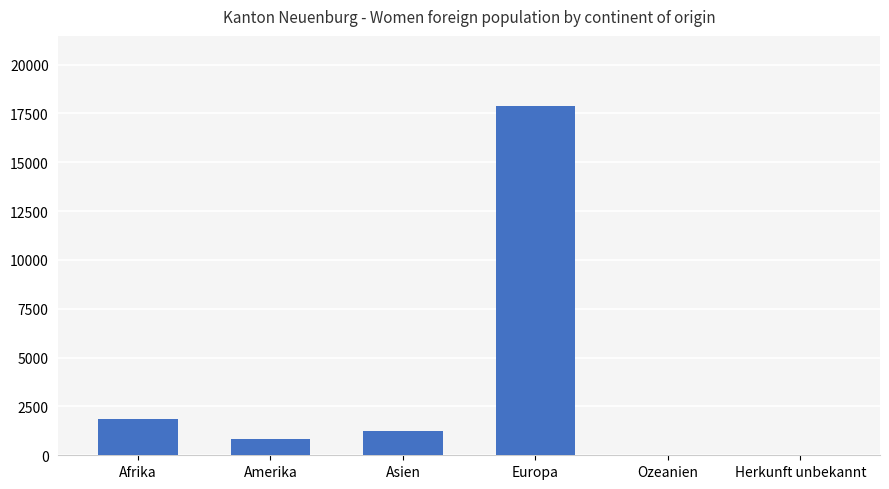

What is the sum of the values at Afrika and Asien?

3087